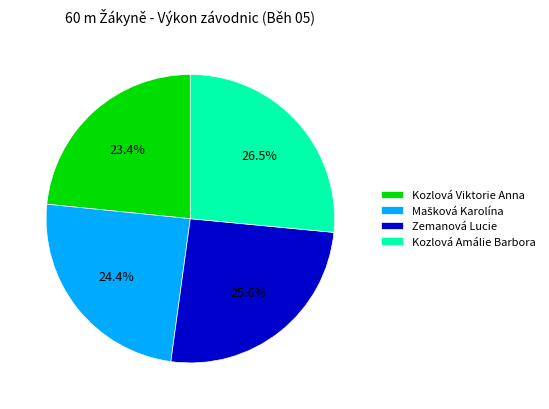

Do Kozlová Amálie Barbora and Kozlová Viktorie Anna together represent more than half of the pie?

No